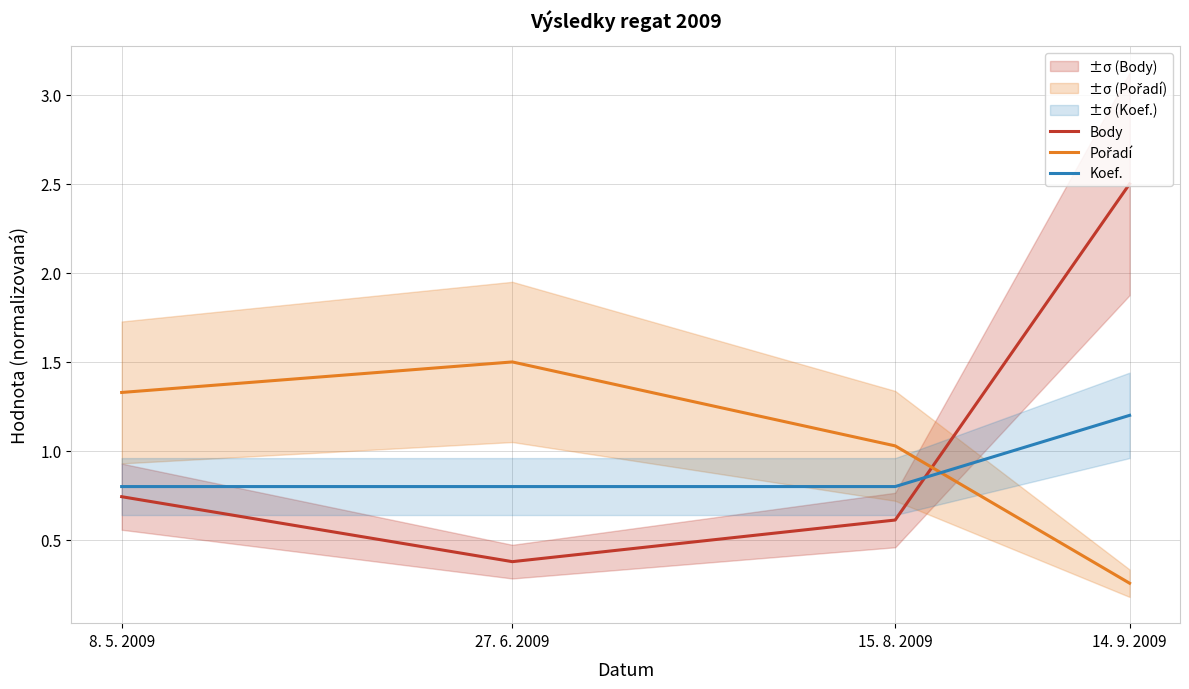

The value of Pořadí at 15. 8. 2009 is 1.0. True or false?

True